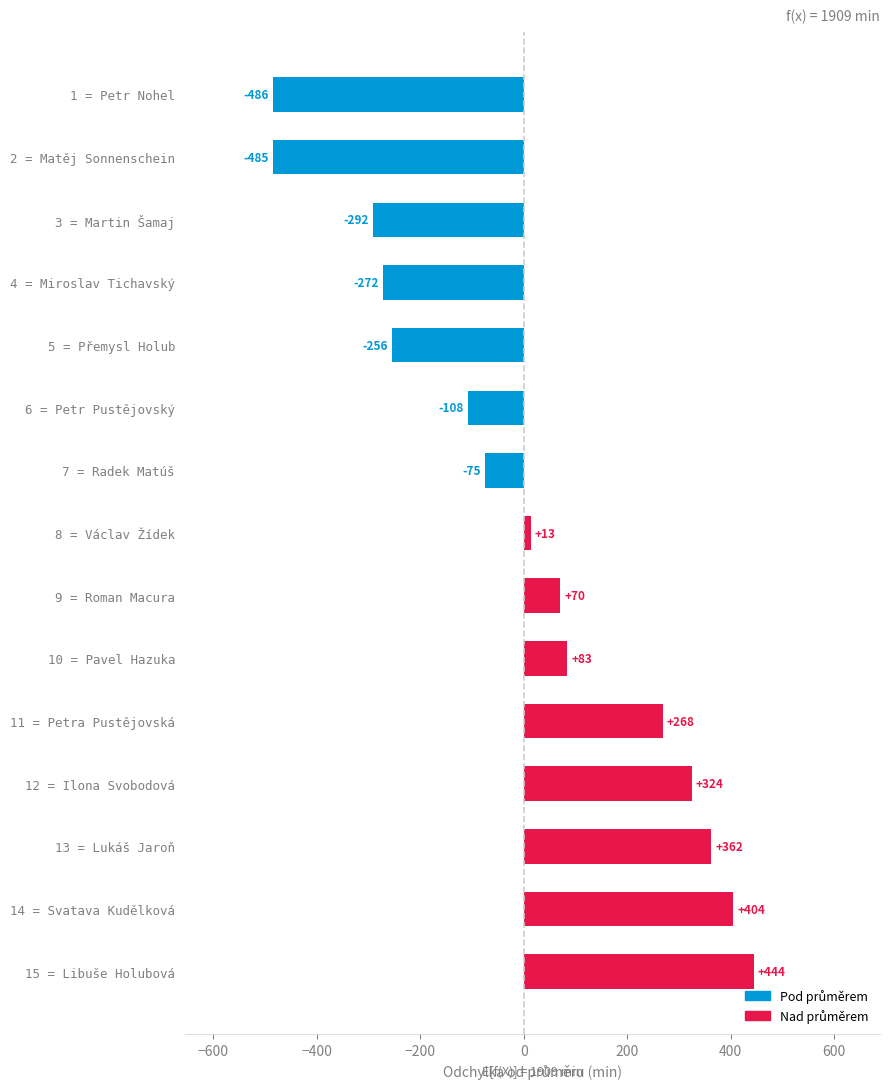

List the labels in order of value, smallest first.

1 = Petr Nohel, 2 = Matěj Sonnenschein, 3 = Martin Šamaj, 4 = Miroslav Tichavský, 5 = Přemysl Holub, 6 = Petr Pustějovský, 7 = Radek Matúš, 8 = Václav Žídek, 9 = Roman Macura, 10 = Pavel Hazuka, 11 = Petra Pustějovská, 12 = Ilona Svobodová, 13 = Lukáš Jaroň, 14 = Svatava Kudělková, 15 = Libuše Holubová